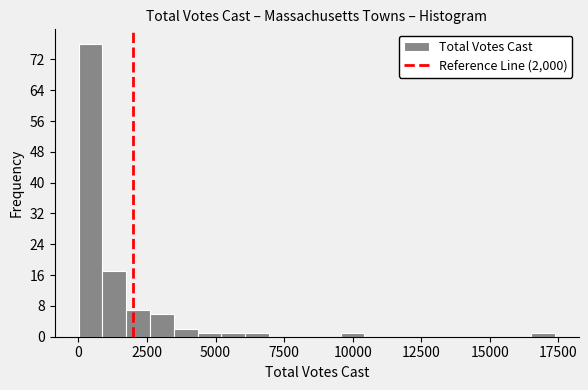

Around what value on the x-axis is the tallest bar? Give the approximate position of its centre, as read against the axis.

500